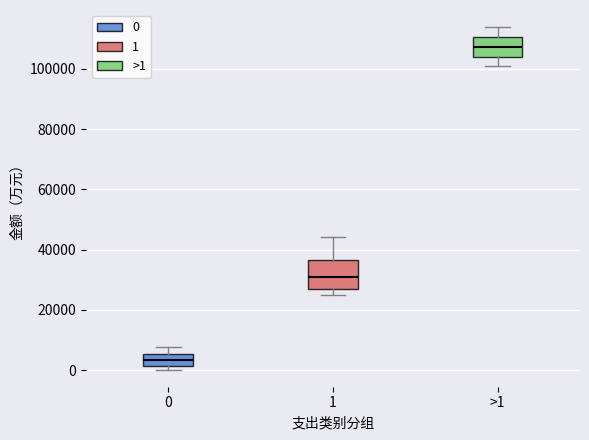

Which box has the highest median line?

>1